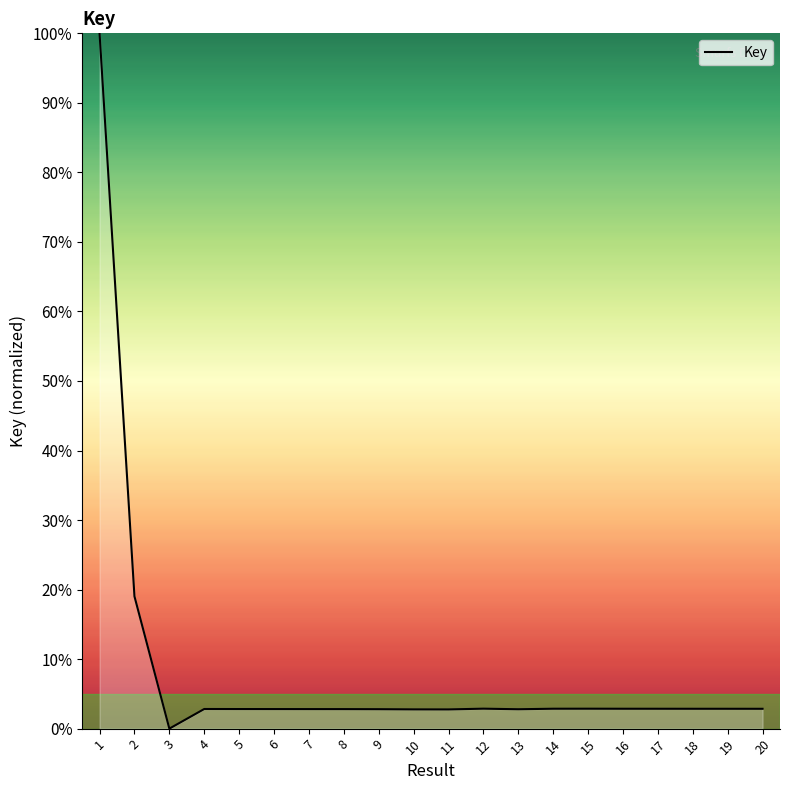

Is it true that the value at 15 is 2.9?

True